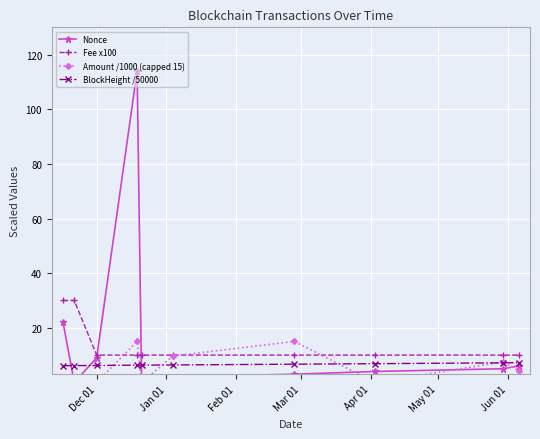

What is the highest value of the BlockHeight /50000 series?

7.2